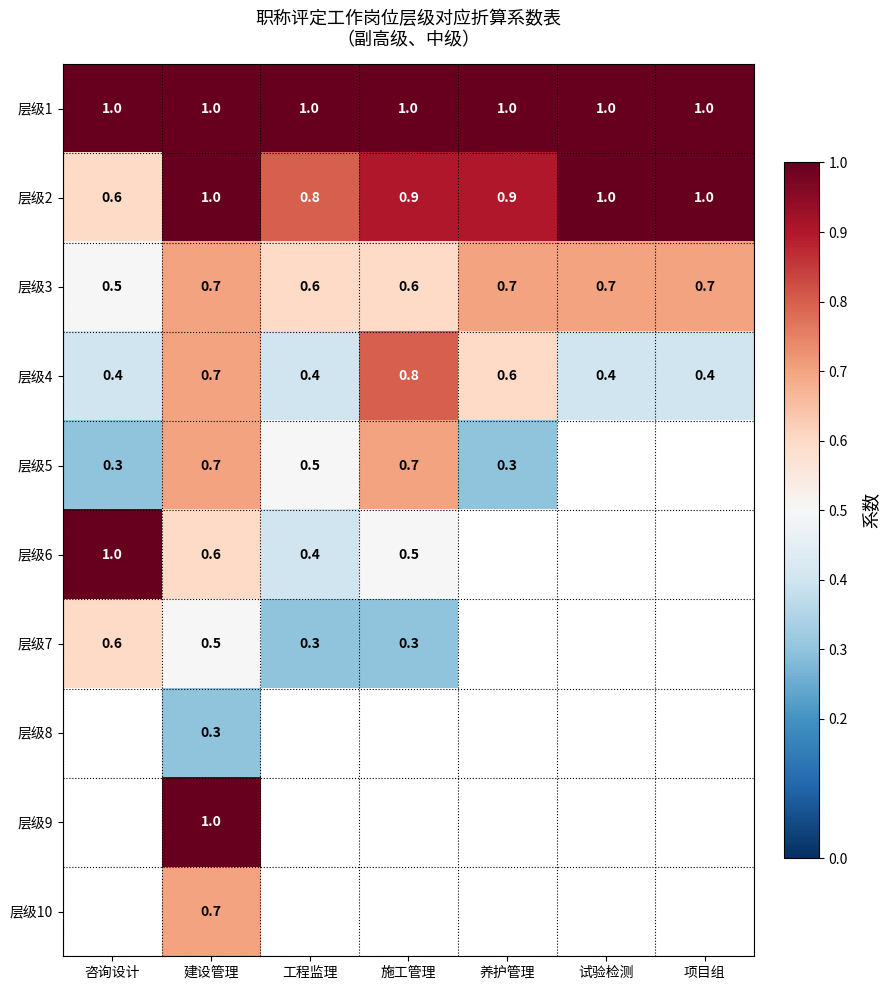

At how many categories does at least one series exceed 0?

7